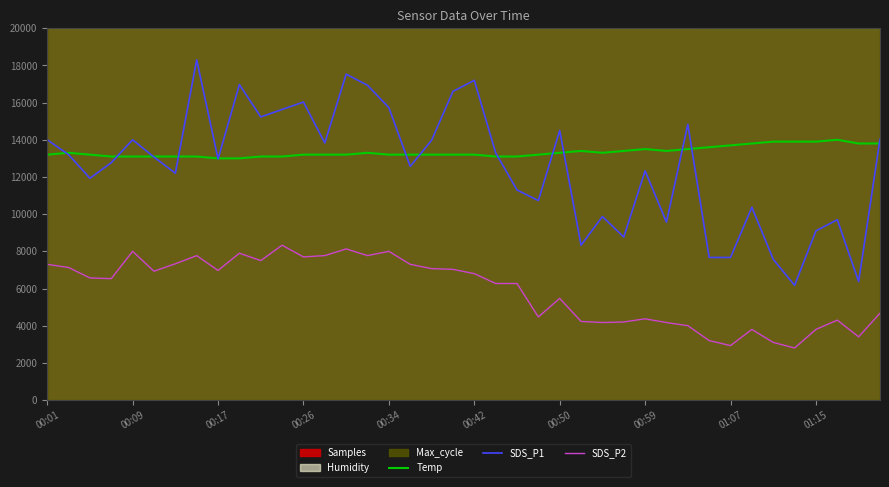

What is the maximum value for SDS_P2?

8330.0